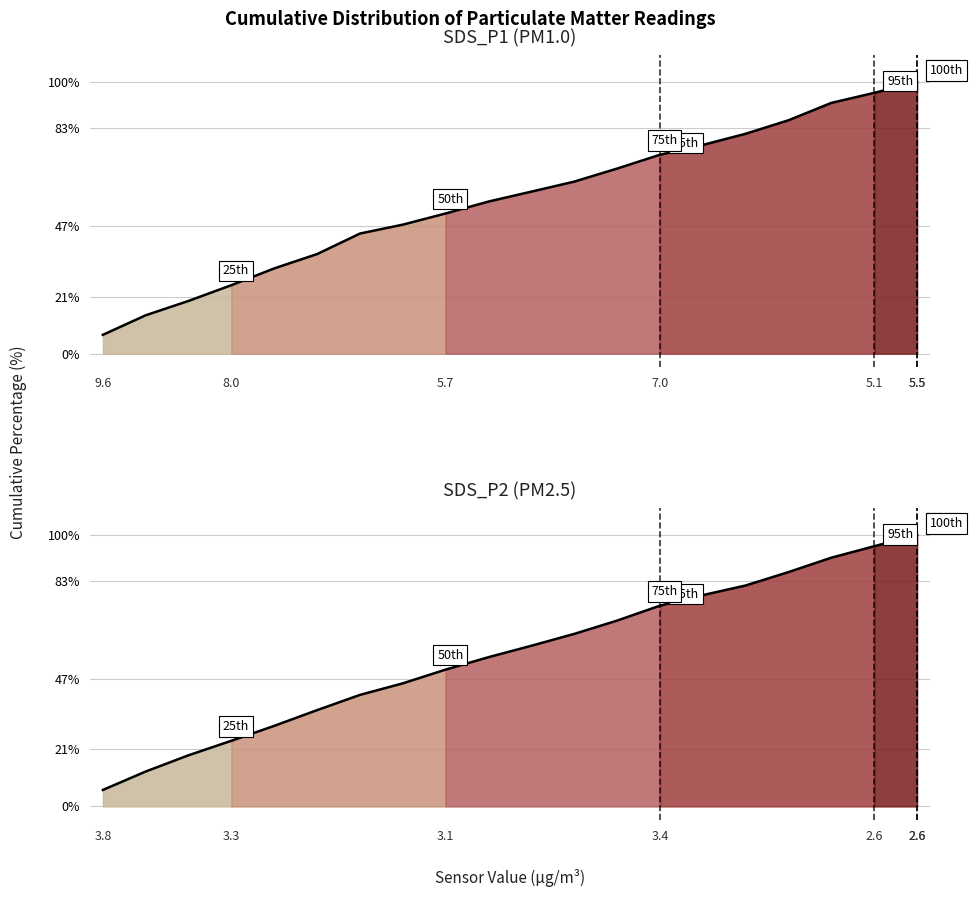

What is the difference between the values at 8 and 11?

13.1